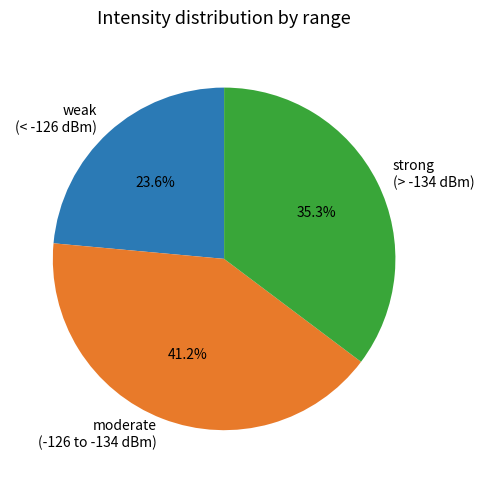

Does any single category account for the majority?

No